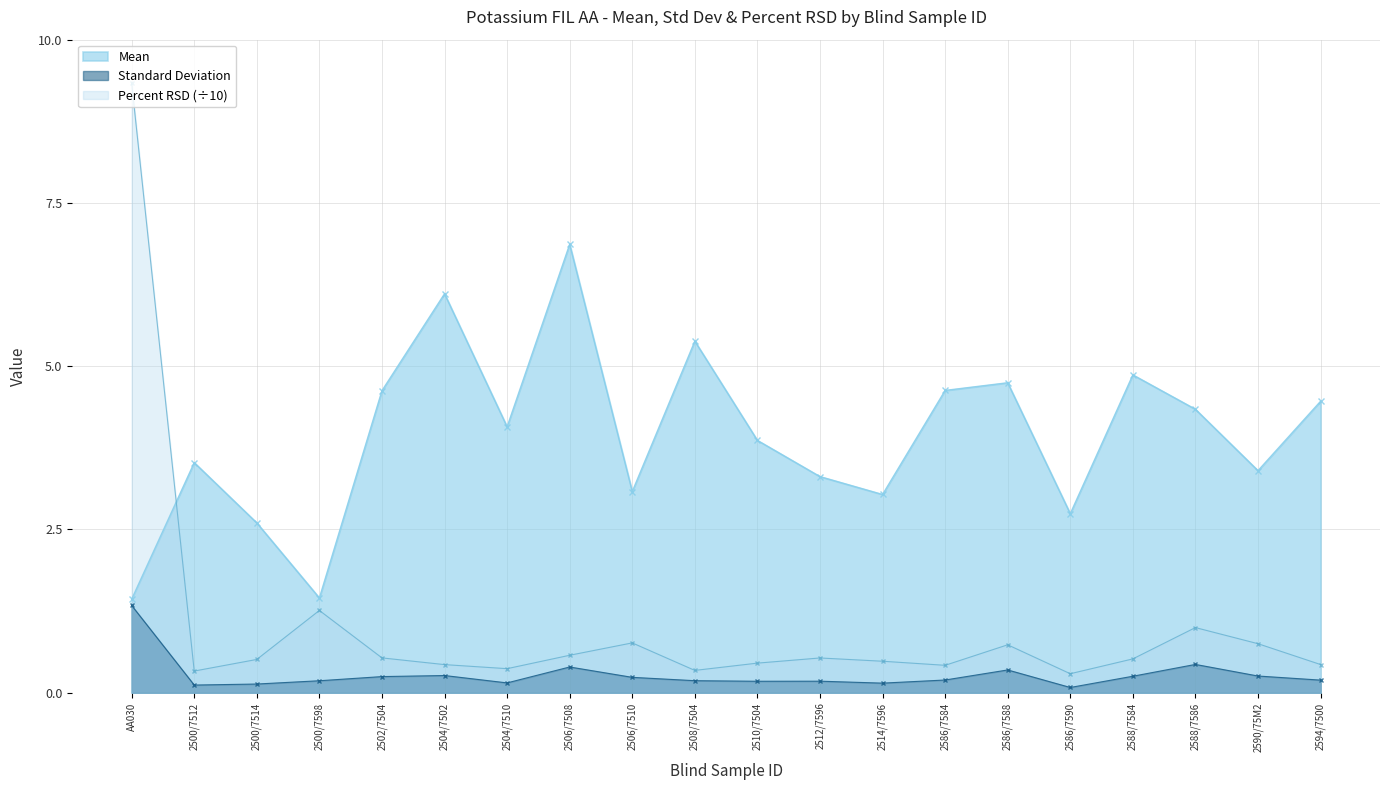

Reading left to right, extract all data points from this chart.

Mean: AA030=1.4	2500/7512=3.5	2500/7514=2.6	2500/7598=1.5	2502/7504=4.6	2504/7502=6.1	2504/7510=4.1	2506/7508=6.9	2506/7510=3.1	2508/7504=5.4	2510/7504=3.9	2512/7596=3.3	2514/7596=3.0	2586/7584=4.6	2586/7588=4.7	2586/7590=2.7	2588/7584=4.9	2588/7586=4.3	2590/75M2=3.4	2594/7500=4.5
Standard Deviation: AA030=1.3	2500/7512=0.1	2500/7514=0.1	2500/7598=0.2	2502/7504=0.2	2504/7502=0.3	2504/7510=0.1	2506/7508=0.4	2506/7510=0.2	2508/7504=0.2	2510/7504=0.2	2512/7596=0.2	2514/7596=0.1	2586/7584=0.2	2586/7588=0.3	2586/7590=0.1	2588/7584=0.3	2588/7586=0.4	2590/75M2=0.3	2594/7500=0.2
Percent RSD: AA030=9.3	2500/7512=0.3	2500/7514=0.5	2500/7598=1.3	2502/7504=0.5	2504/7502=0.4	2504/7510=0.4	2506/7508=0.6	2506/7510=0.8	2508/7504=0.3	2510/7504=0.5	2512/7596=0.5	2514/7596=0.5	2586/7584=0.4	2586/7588=0.7	2586/7590=0.3	2588/7584=0.5	2588/7586=1.0	2590/75M2=0.7	2594/7500=0.4